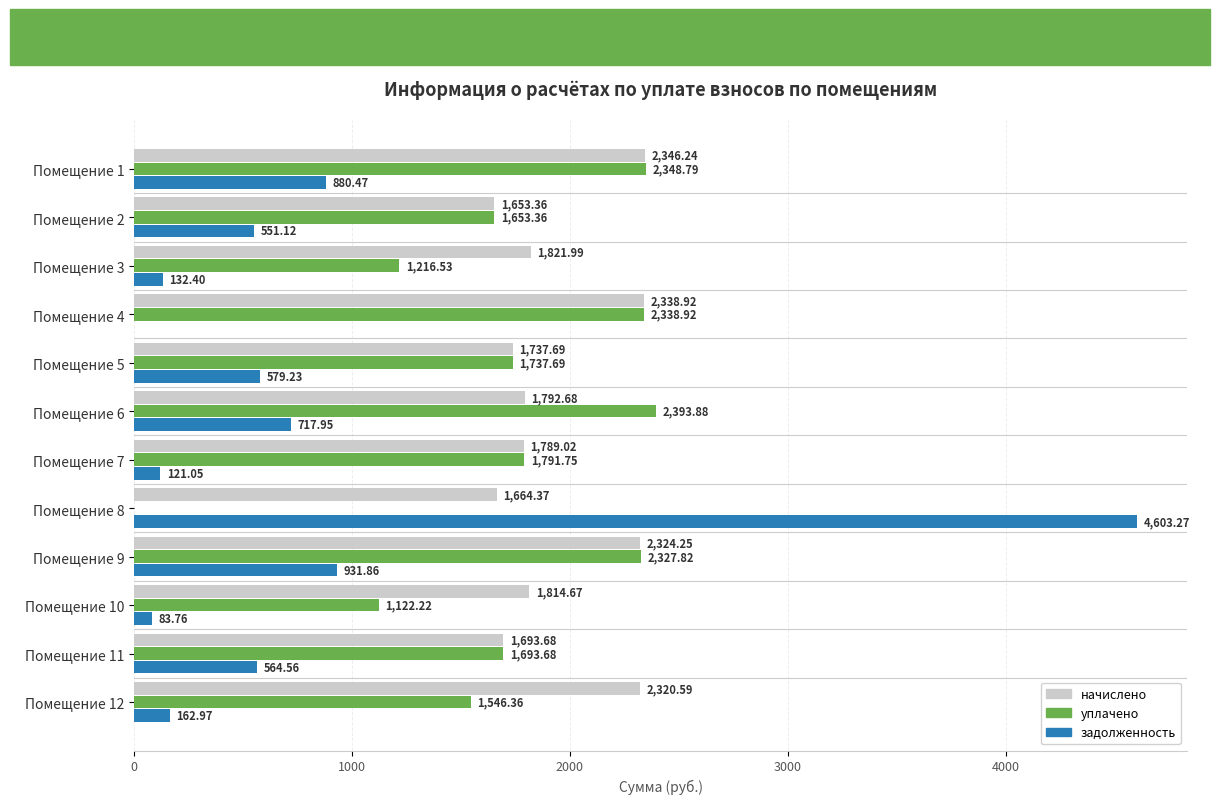

Which series has the largest total across all categories?

начислено